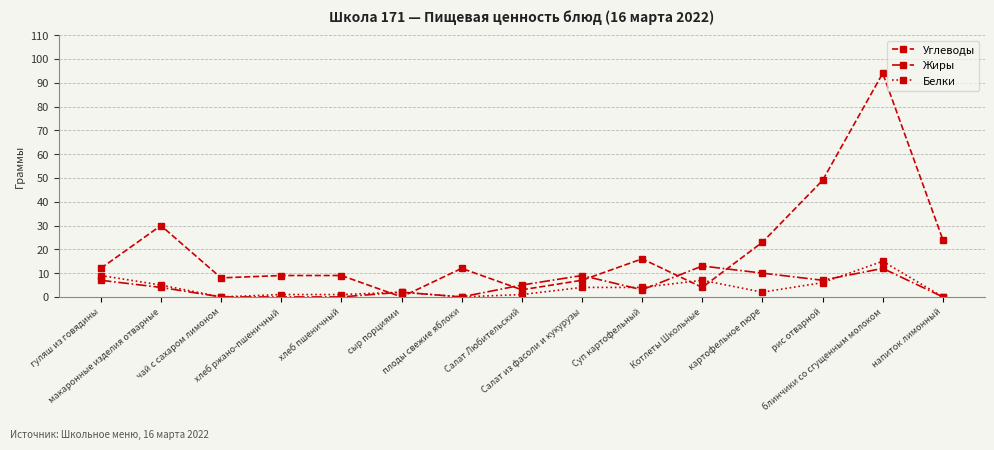

The value of Белки at сыр порциями is 2. True or false?

True